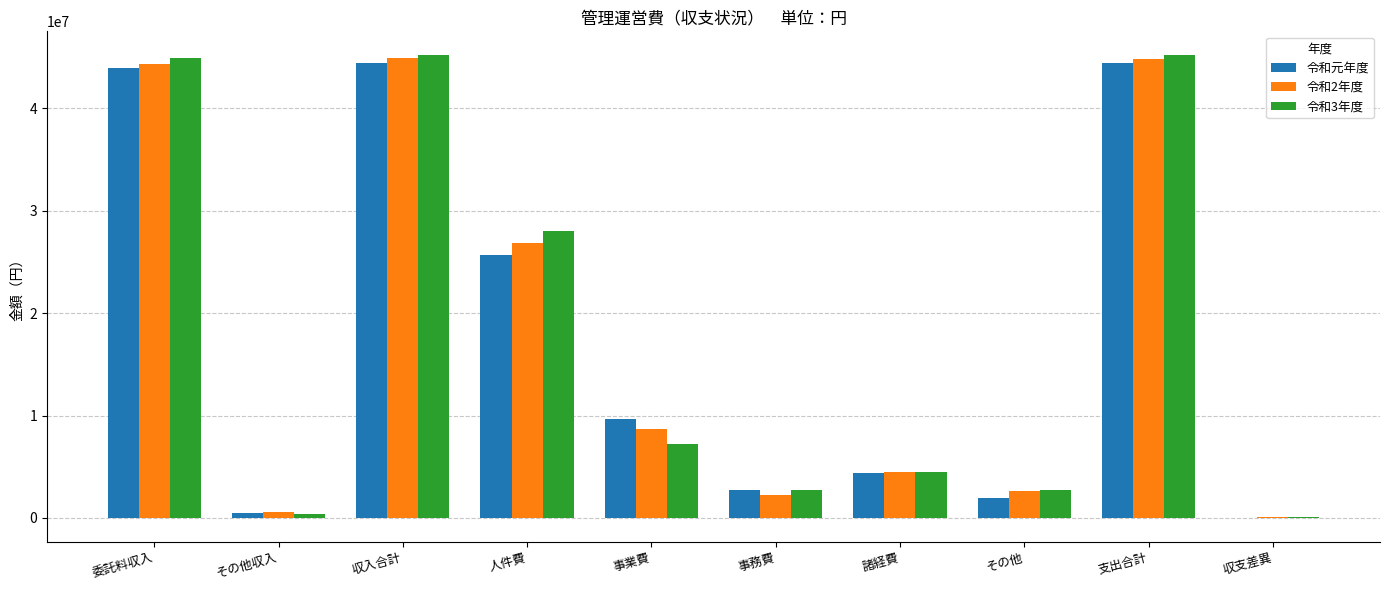

How many groups of bars are there?

10